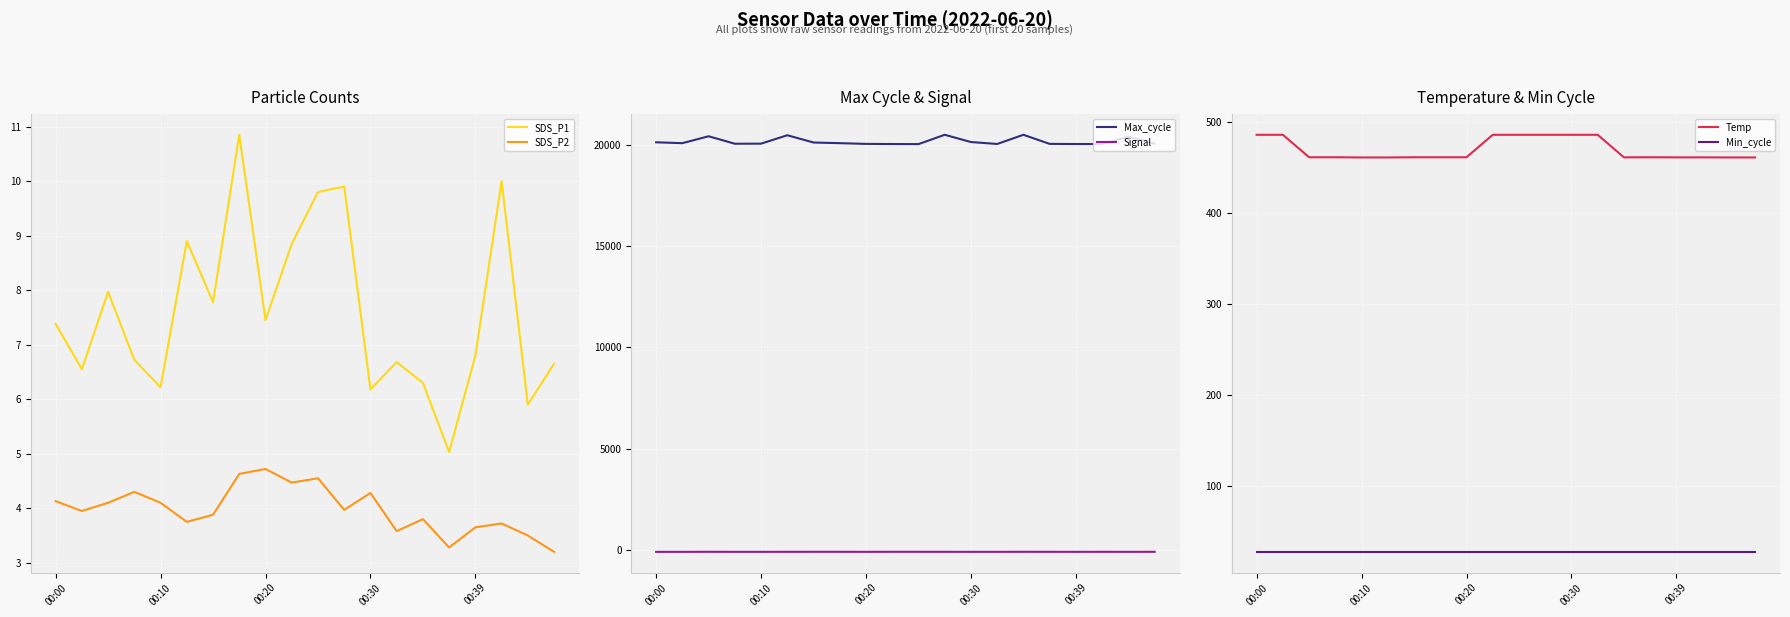

Which series has the largest range (max minus min)?

Max_cycle